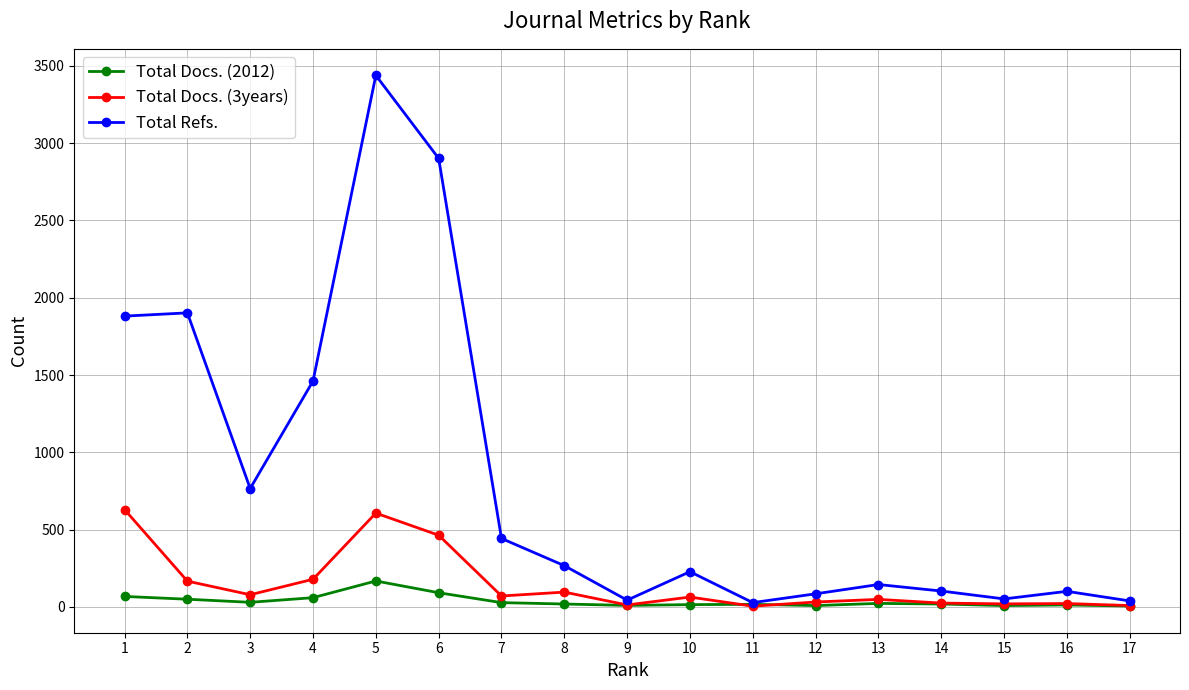

Reading left to right, what are all the values shown in this chart?

Total Docs. (2012): 17=6	16=13	15=9	14=19	13=23	12=9	11=17	10=15	9=10	8=19	7=28	6=92	5=168	4=60	3=30	2=50	1=68
Total Docs. (3years): 17=9	16=22	15=20	14=25	13=49	12=32	11=5	10=64	9=13	8=96	7=71	6=464	5=607	4=179	3=79	2=167	1=630
Total Refs.: 17=39	16=101	15=52	14=103	13=145	12=85	11=28	10=228	9=44	8=267	7=443	6=2901	5=3438	4=1461	3=766	2=1902	1=1881